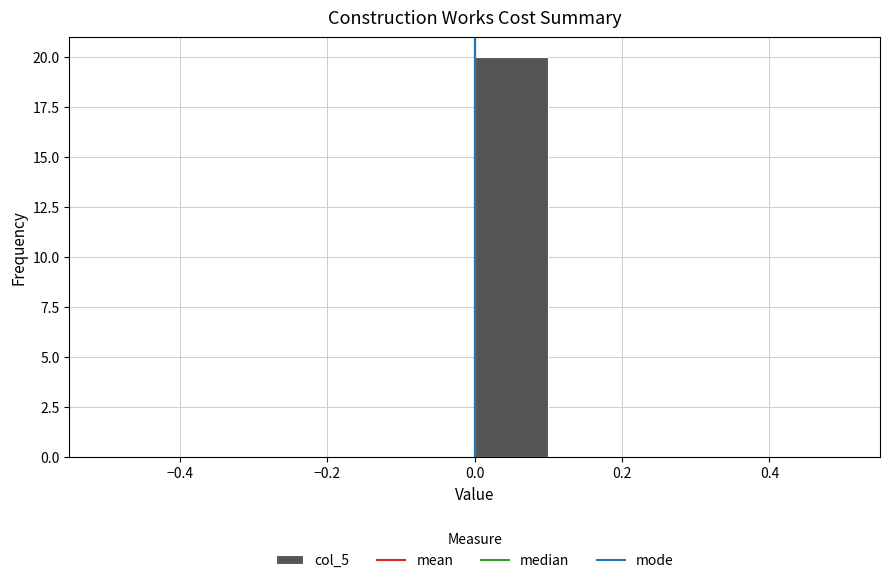

Reading left to right, transcribe this chart: for each bar, give the range it covers on the x-axis and its height. The values are not printed on the chart, so give them approximately, as read against the axis.

-0.5 to -0.4: 0
-0.4 to -0.3: 0
-0.3 to -0.2: 0
-0.2 to -0.1: 0
-0.1 to 0.0: 0
0.0 to 0.1: 20
0.1 to 0.2: 0
0.2 to 0.3: 0
0.3 to 0.4: 0
0.4 to 0.5: 0